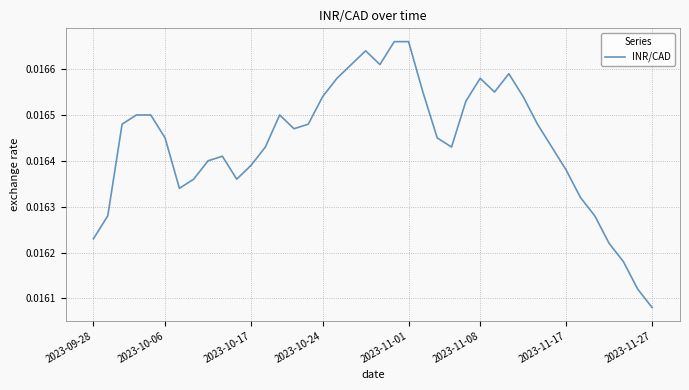

Does the chart display data point markers on the line(s)?

No